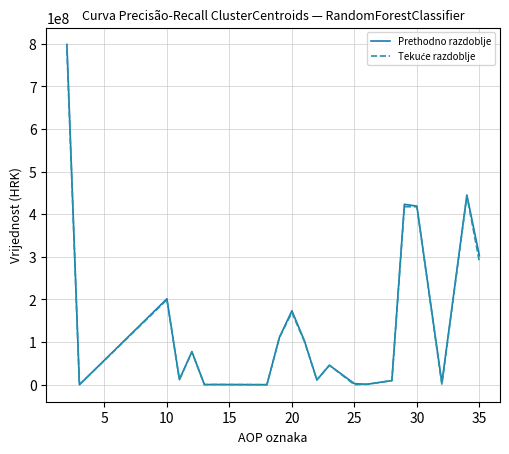

Which series has the largest range (max minus min)?

Prethodno razdoblje